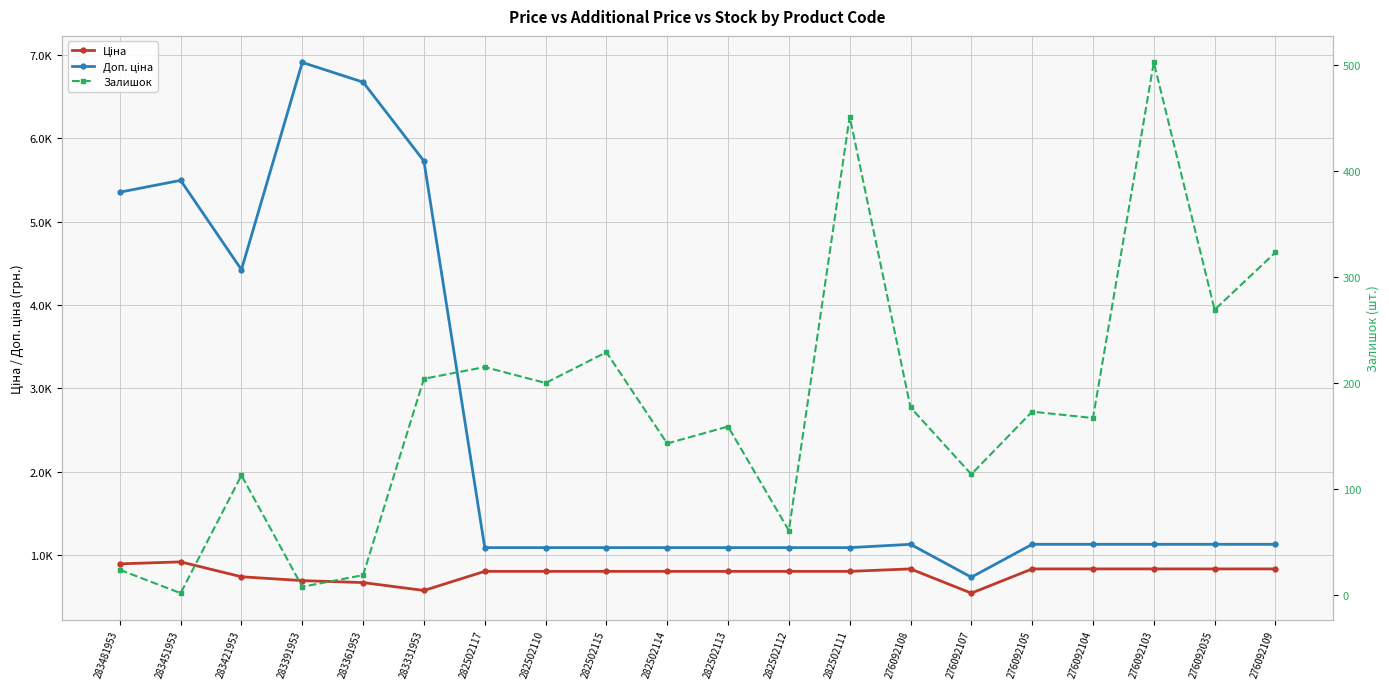

The value of Доп. ціна at 276092104 is 1509.0. True or false?

False